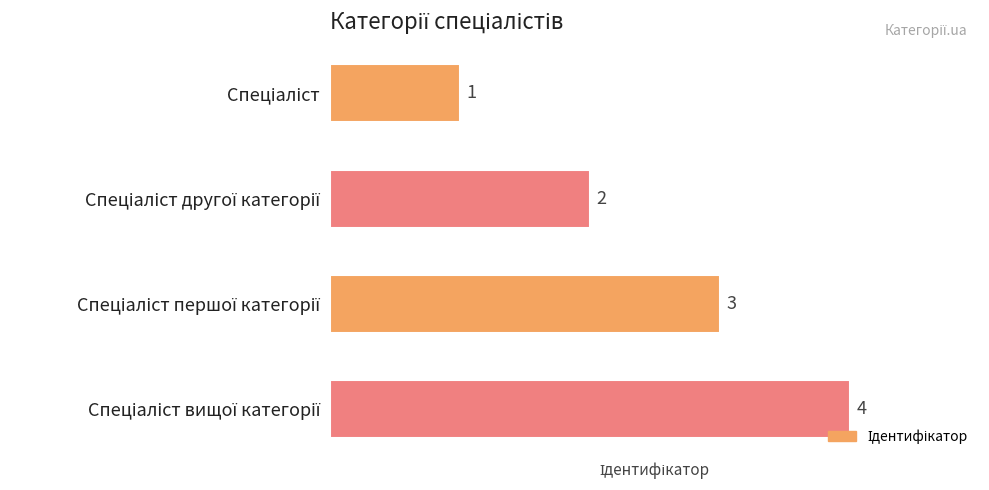

How many values are between 2 and 4?

3